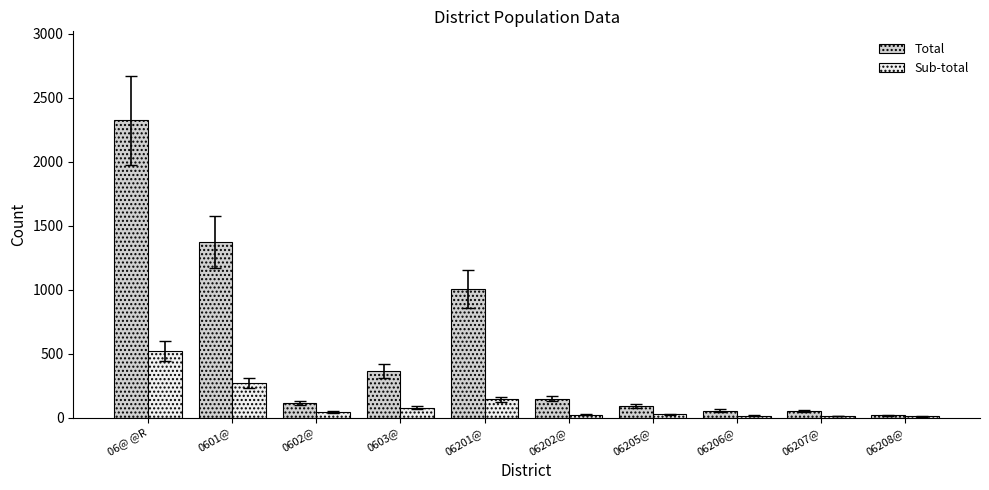

Is it true that Total equals 529 at 0603@?

False